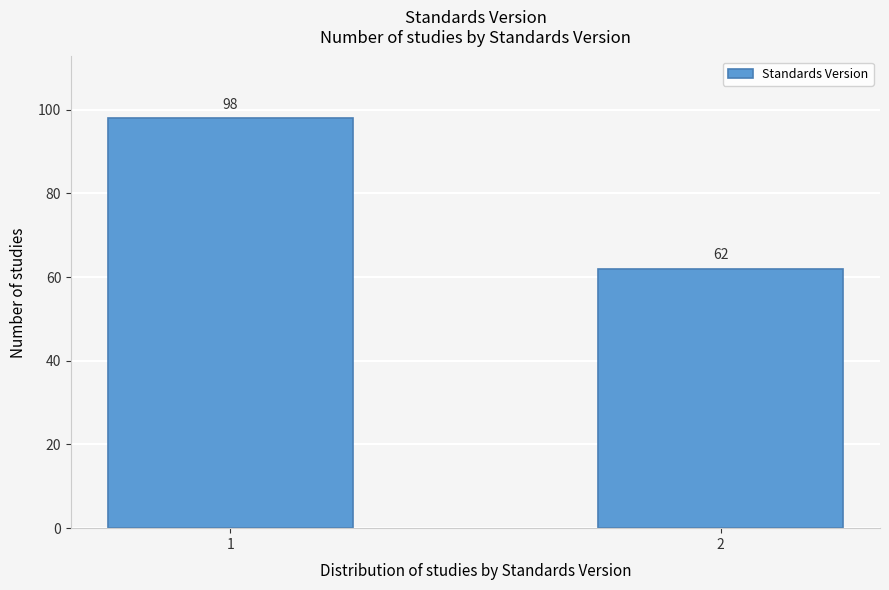

Reading left to right, transcribe all the data shown in this chart.

1=98	2=62